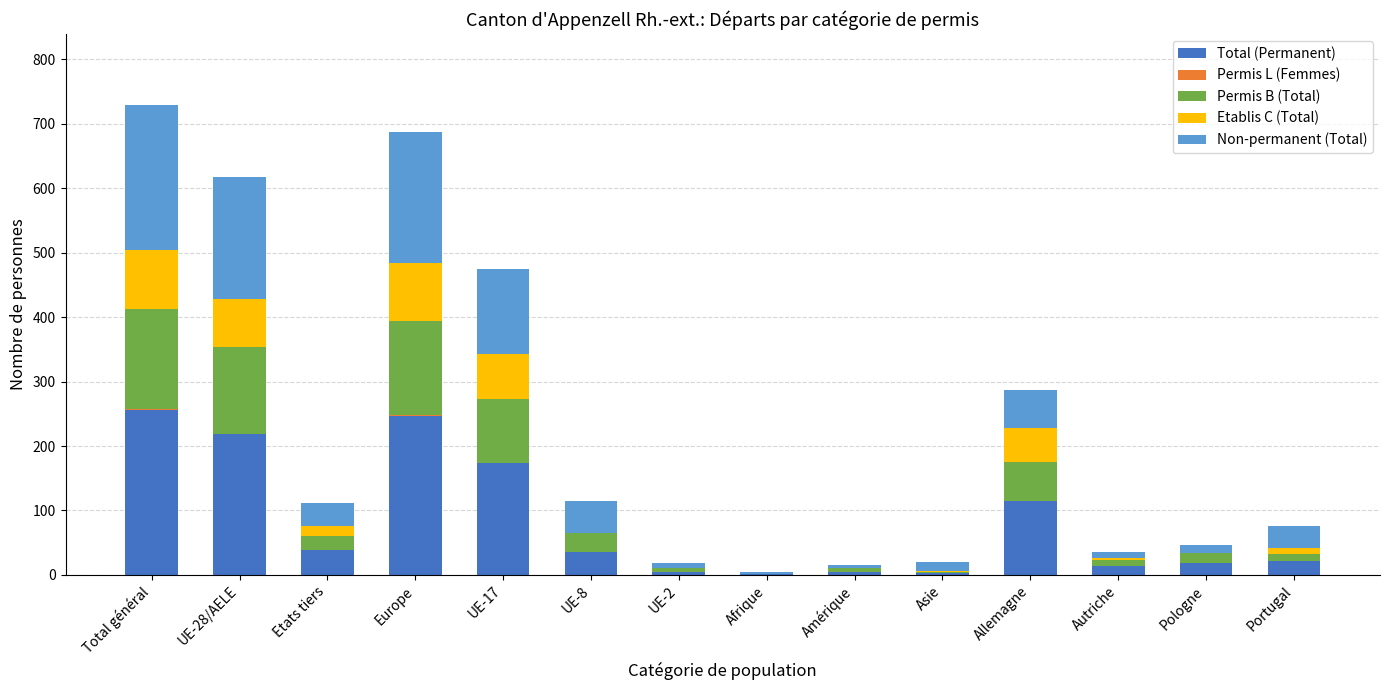

What is the maximum value for Total (Permanent)?

256